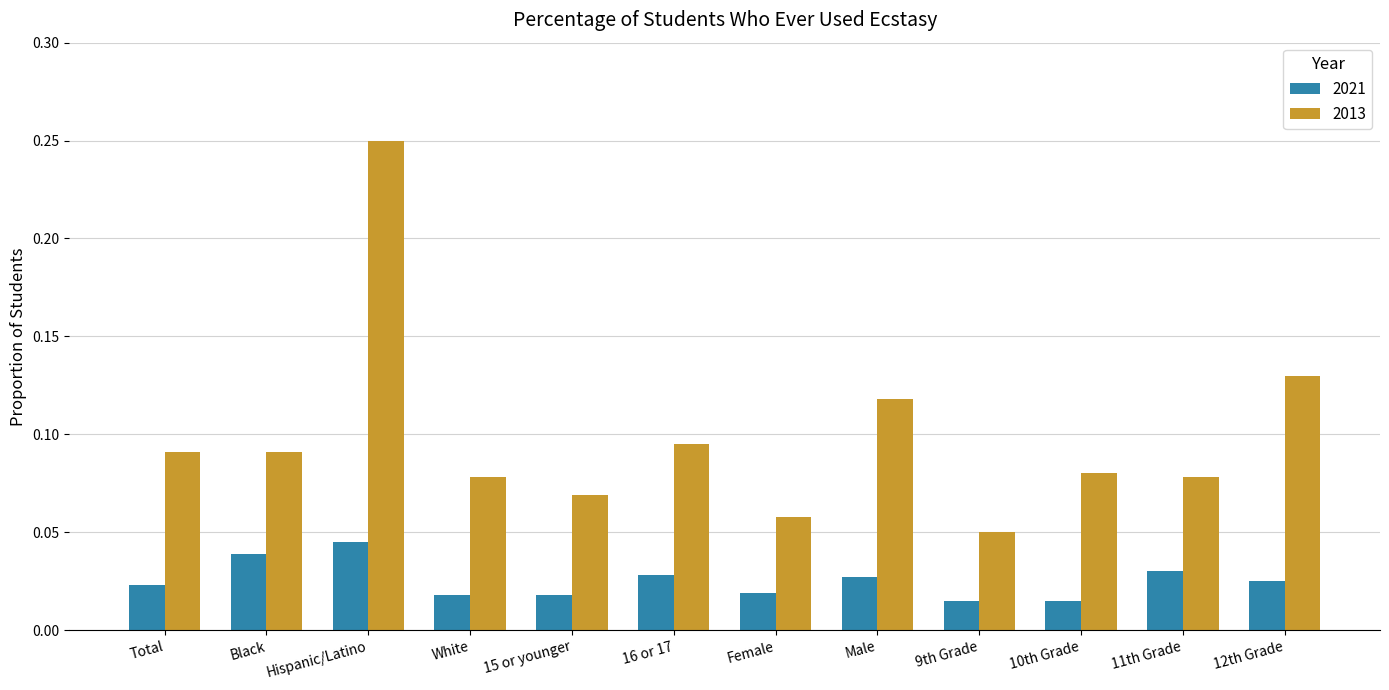

At which category is the sum across all series the highest?

Hispanic/Latino